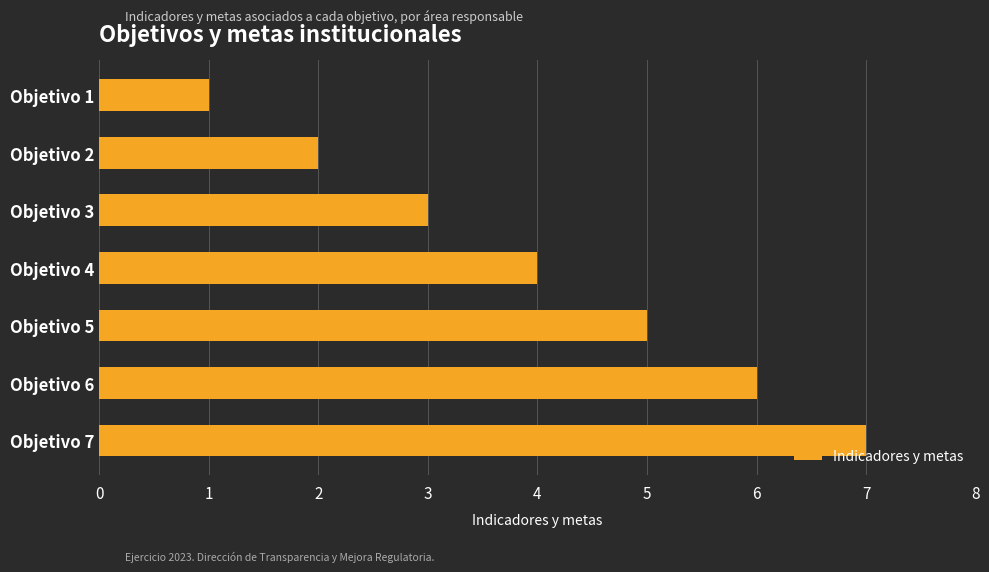

How many values are between 2 and 6?

5